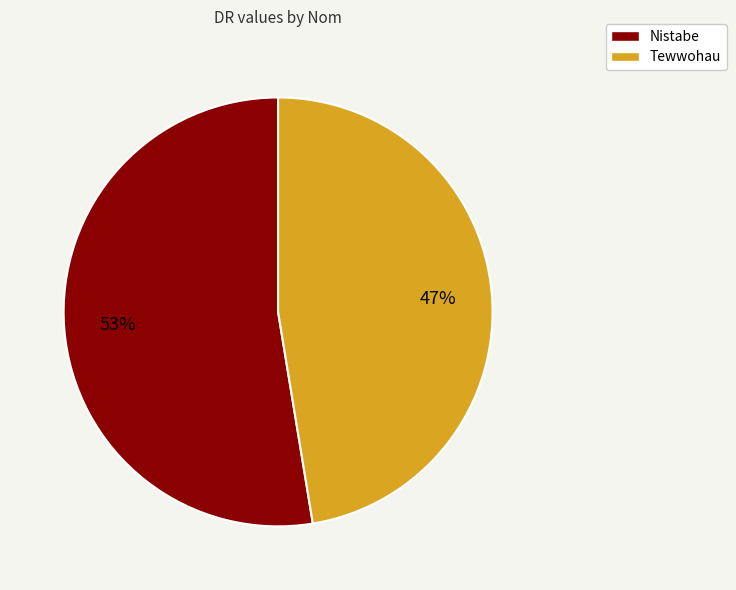

Do Nistabe and Tewwohau together represent more than half of the pie?

Yes